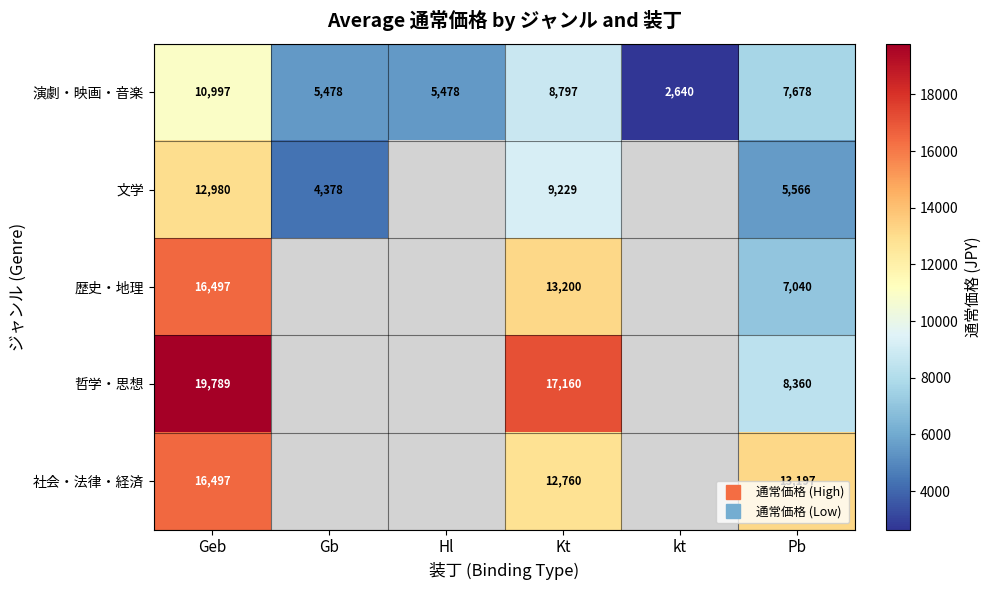

At which category is the sum across all series the highest?

Geb